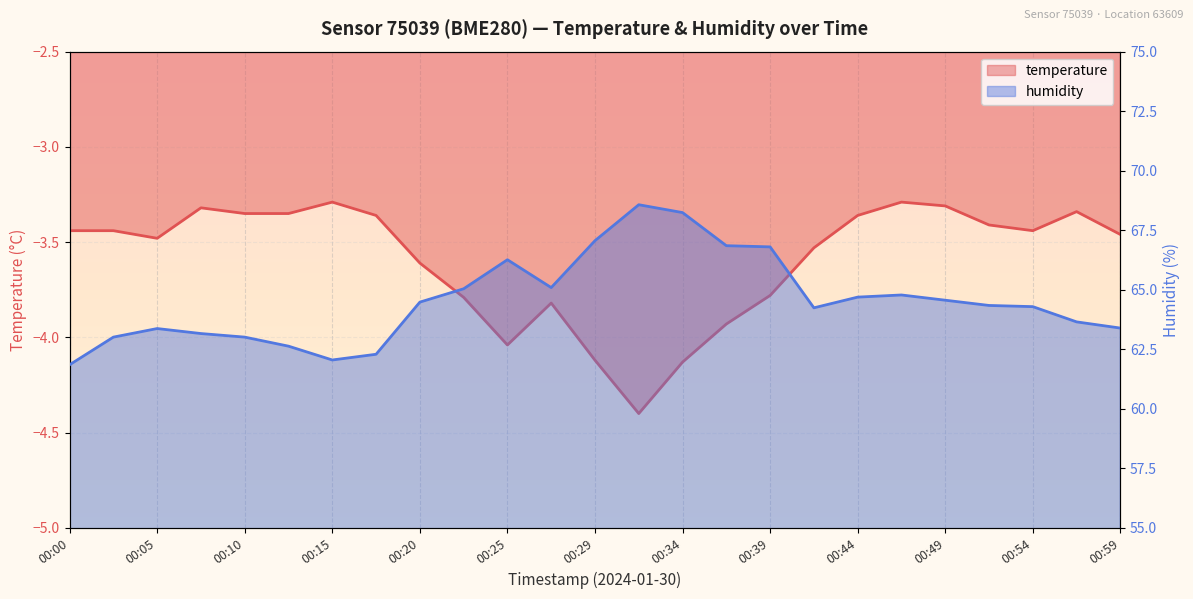

What is the value of the humidity point at the 15th from the left?

68.2